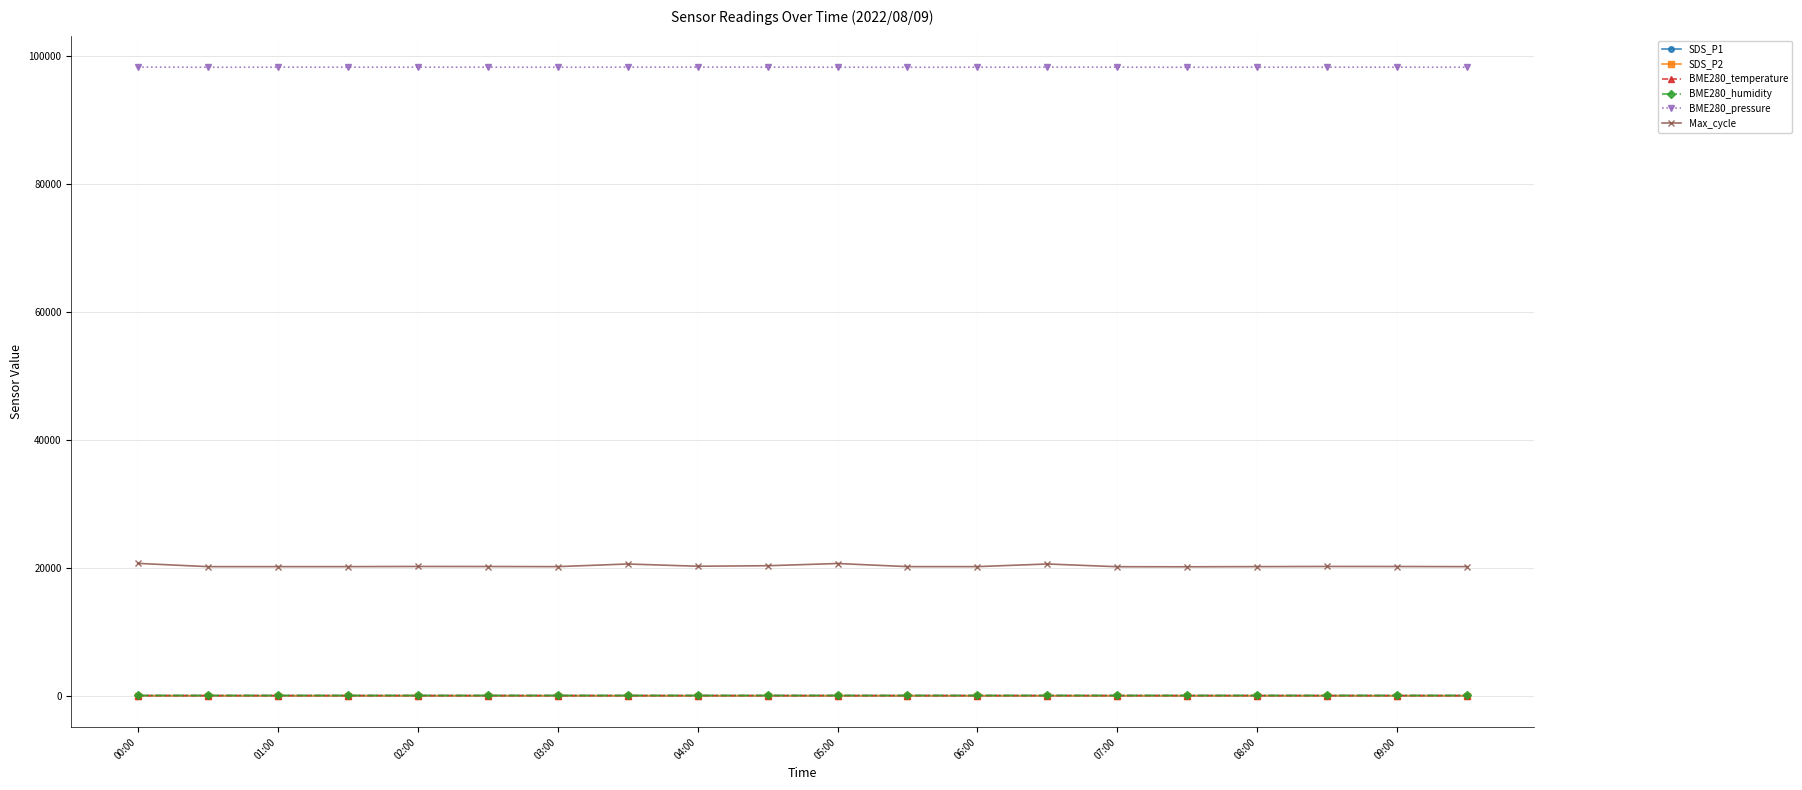

True or false: Max_cycle has more than 1 interior local peaks.

True